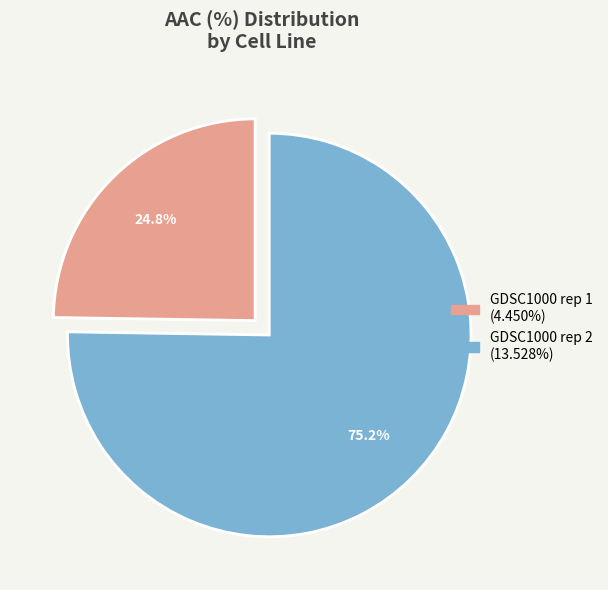

Count the number of slices in the pie.

2